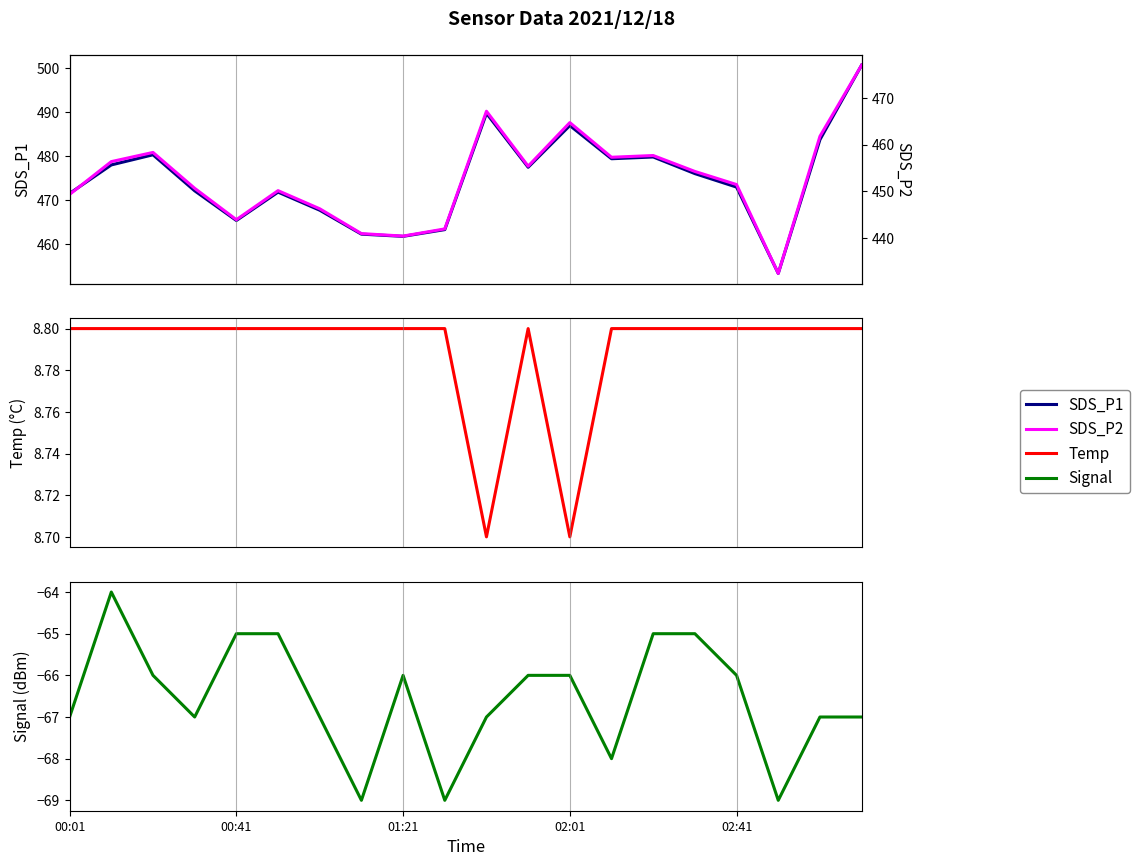

How many data points in SDS_P2 are above 454?

10